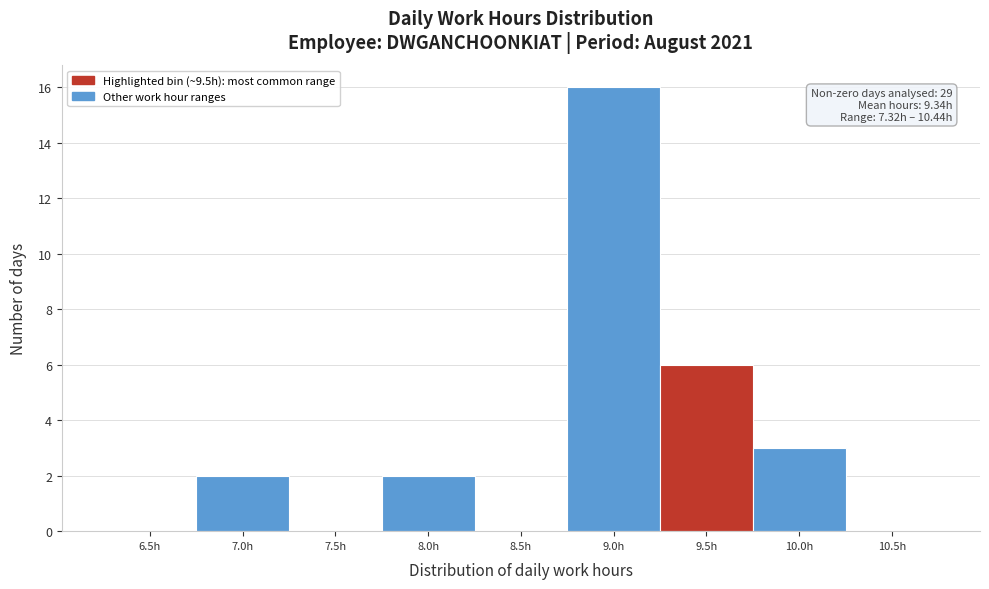

Reading left to right, transcribe all the data shown in this chart.

6.5h=0	7.0h=2	7.5h=0	8.0h=2	8.5h=0	9.0h=16	9.5h=6	10.0h=3	10.5h=0